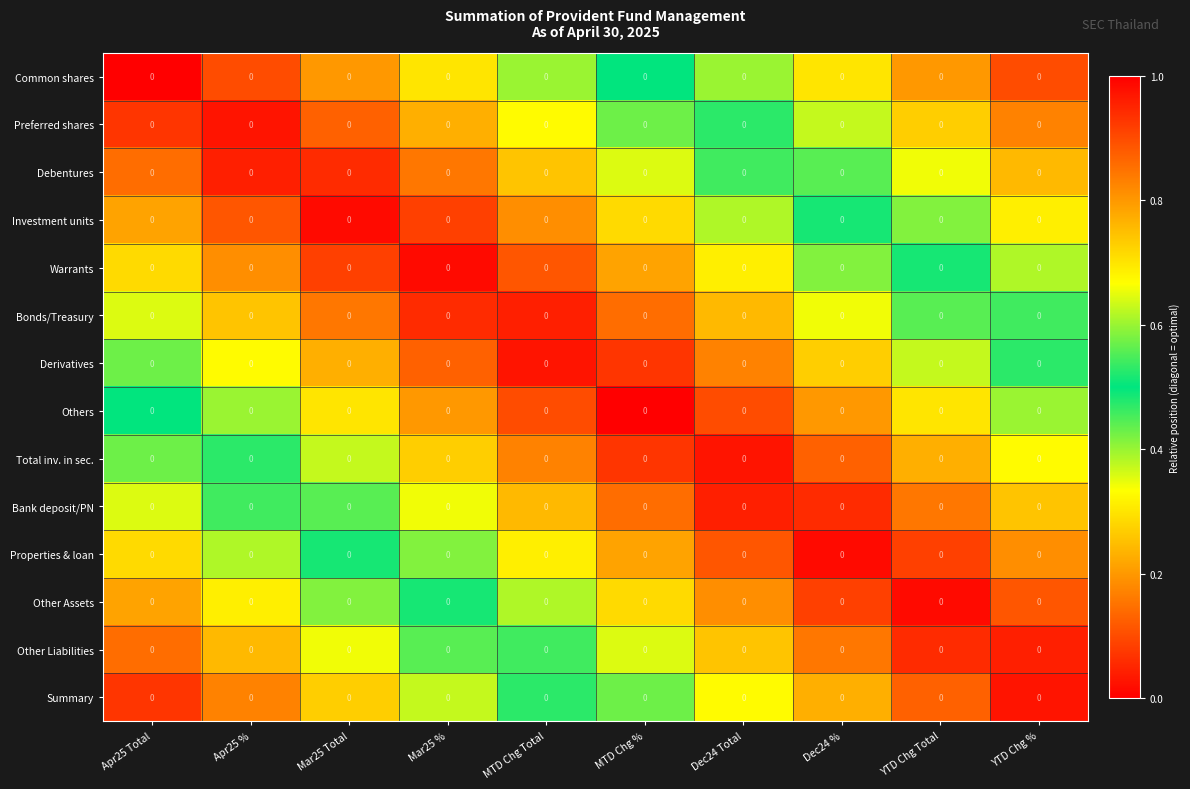

The value of Common shares at Apr25 Total is 1.0. True or false?

True